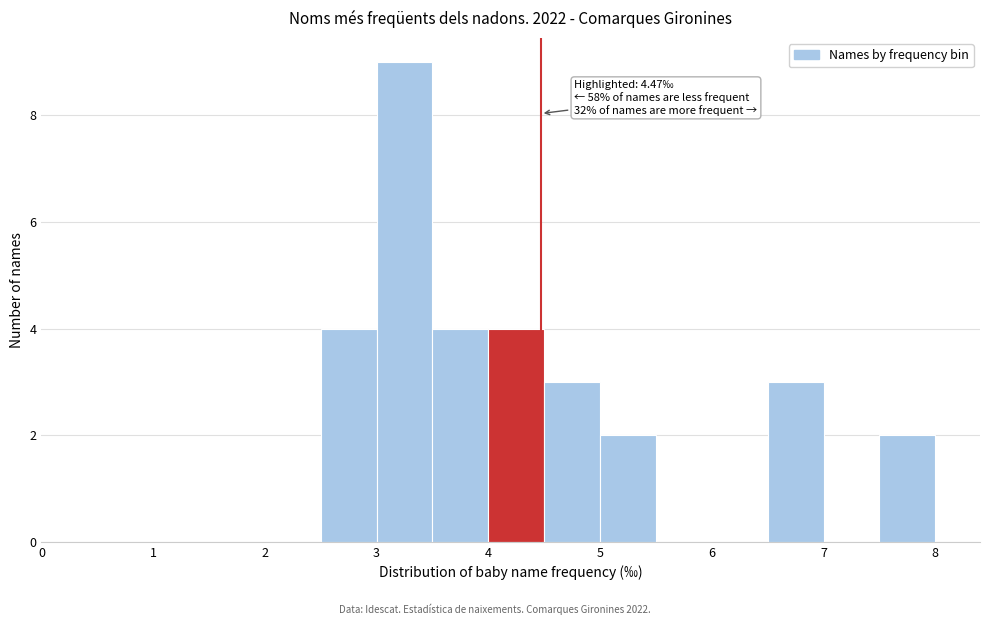

Over which range of the x-axis is the bar tallest?

3.0 to 3.5